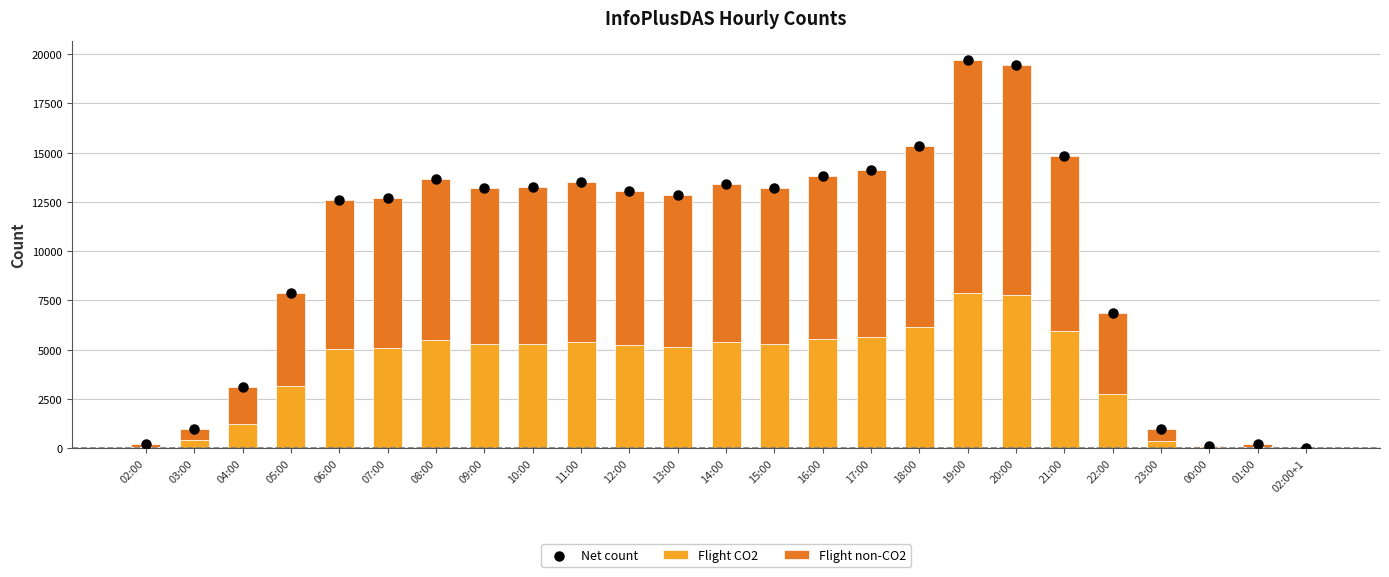

What are all the series names shown in the legend?

Flight CO2, Flight non-CO2, Net count